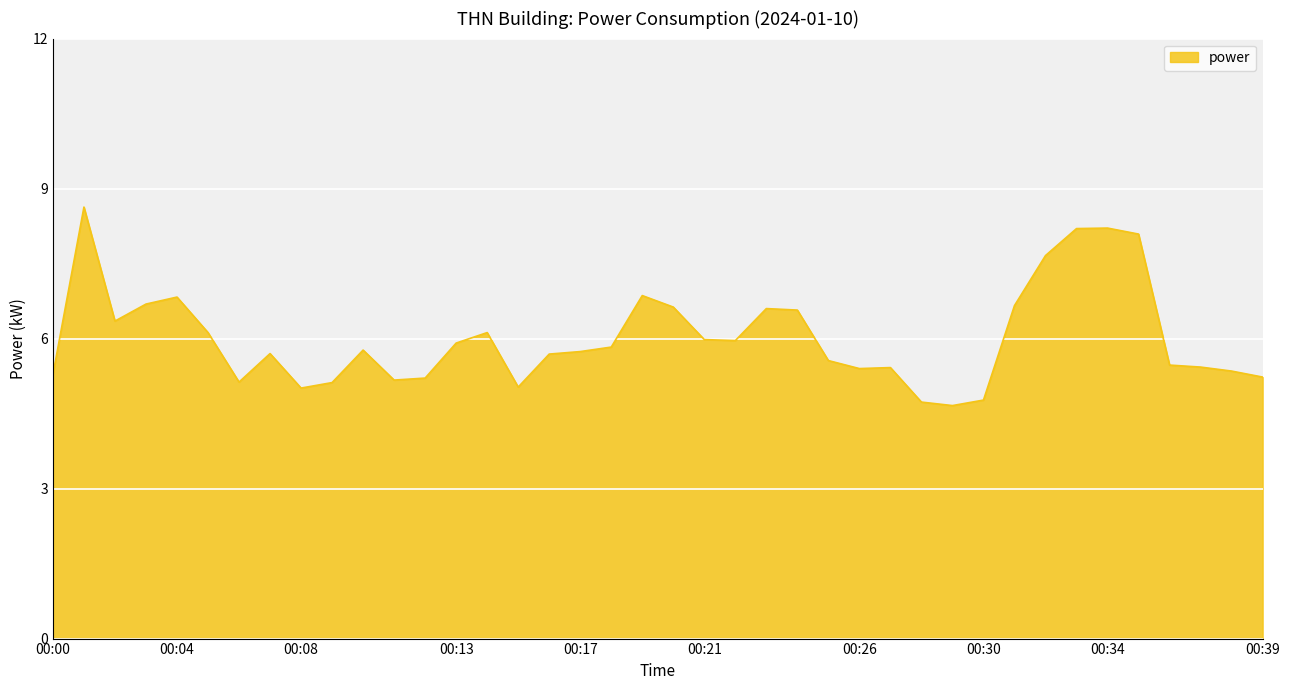

What is the maximum value shown in the chart?

8.6